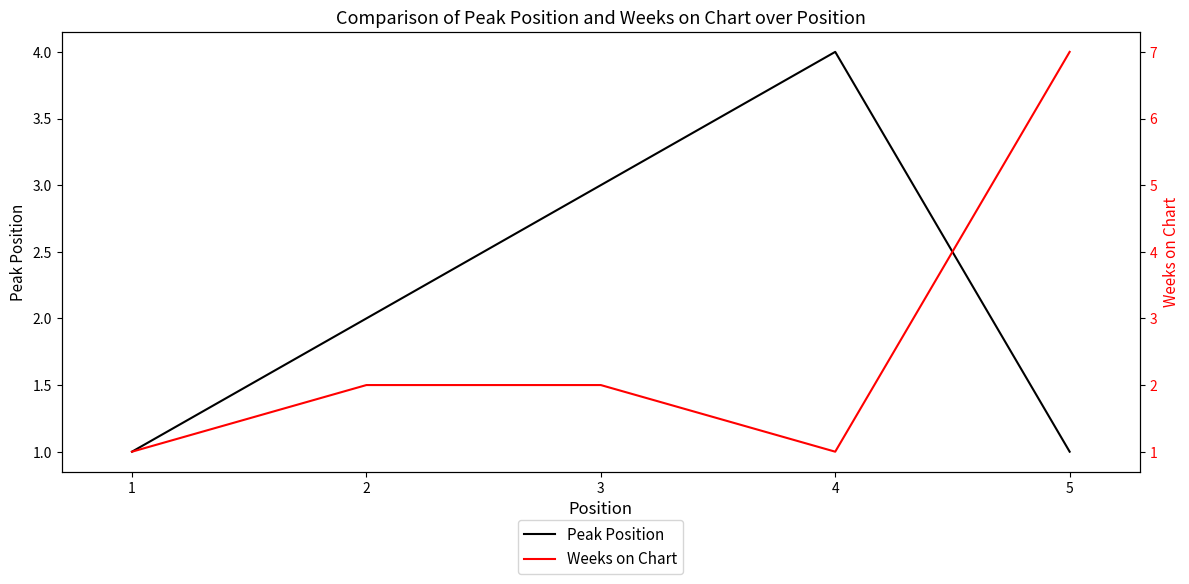

What is the average value of the Weeks on Chart series?

3